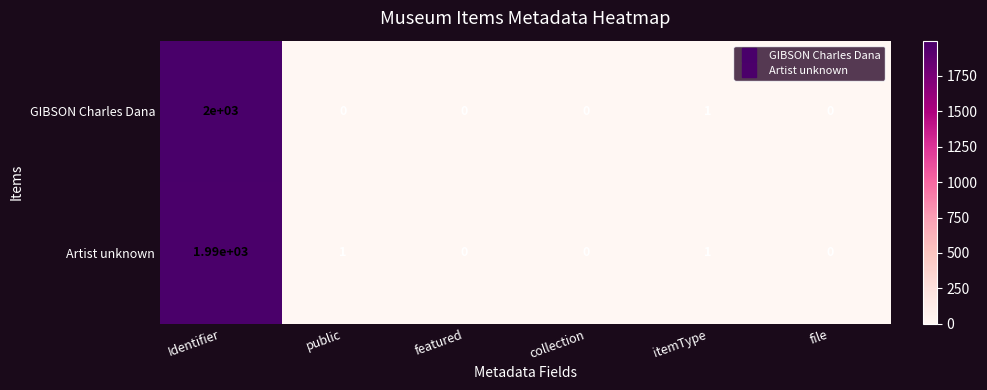

How many values in GIBSON Charles Dana are above zero?

2